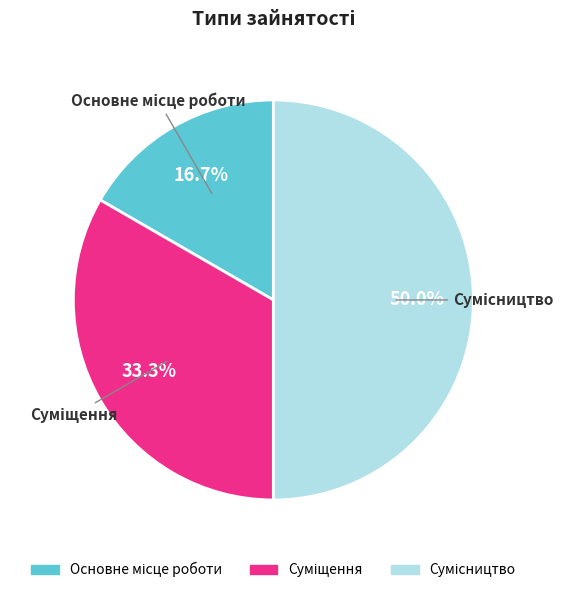

True or false: Основне місце роботи accounts for 17% of the total.

True